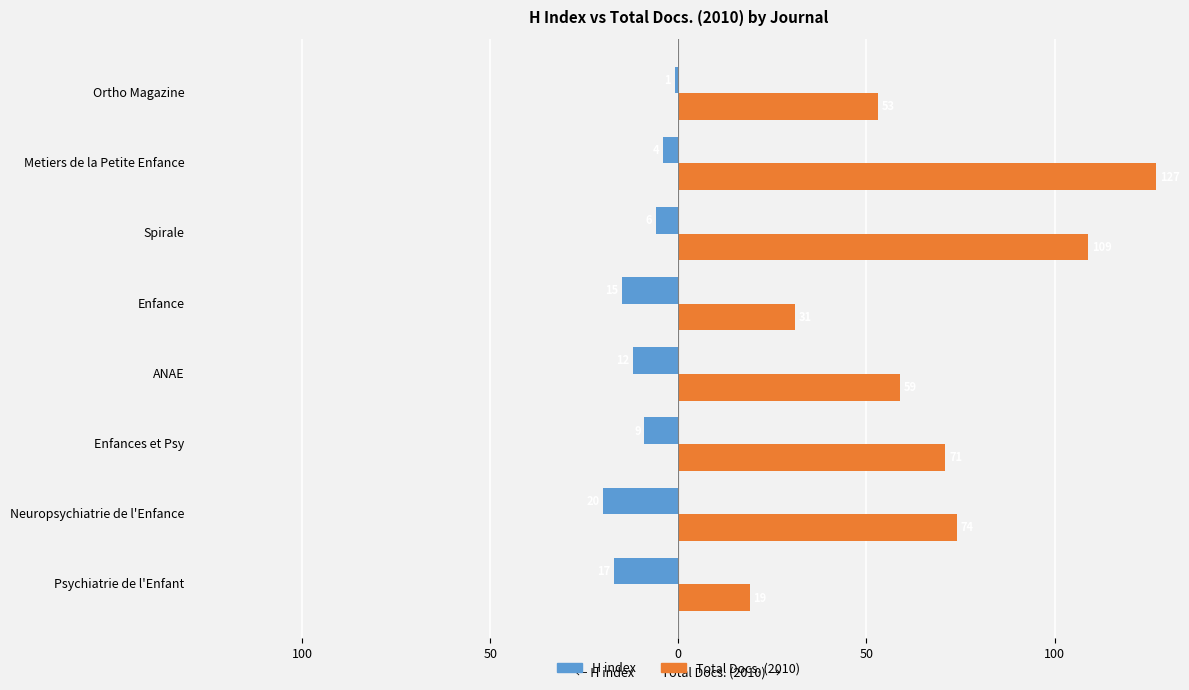

Reading left to right, what are all the values shown in this chart?

H index: -17	-20	-9	-12	-15	-6	-4	-1
Total Docs. (2010): 19	74	71	59	31	109	127	53